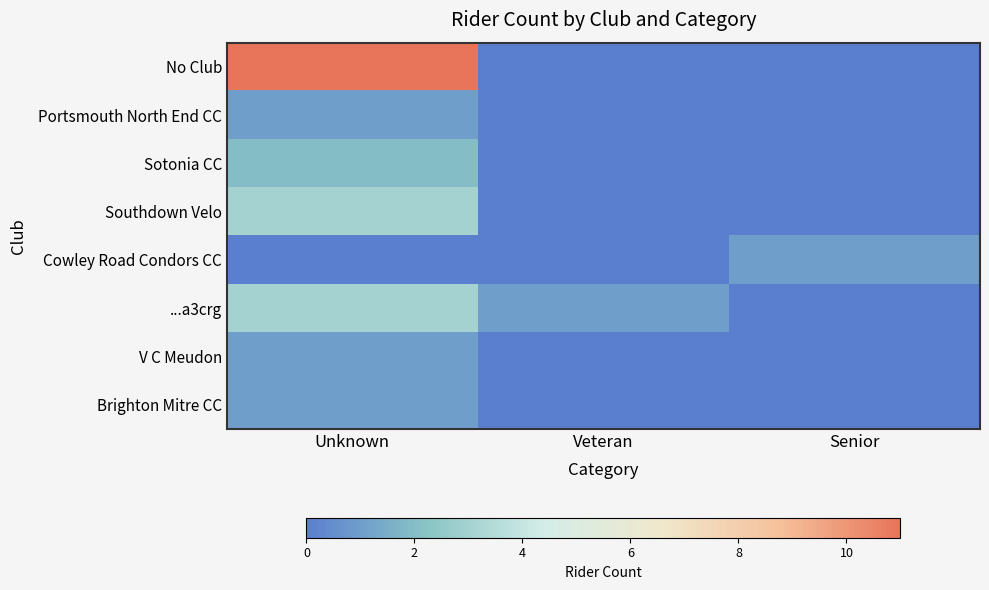

Which series has the largest range (max minus min)?

No Club